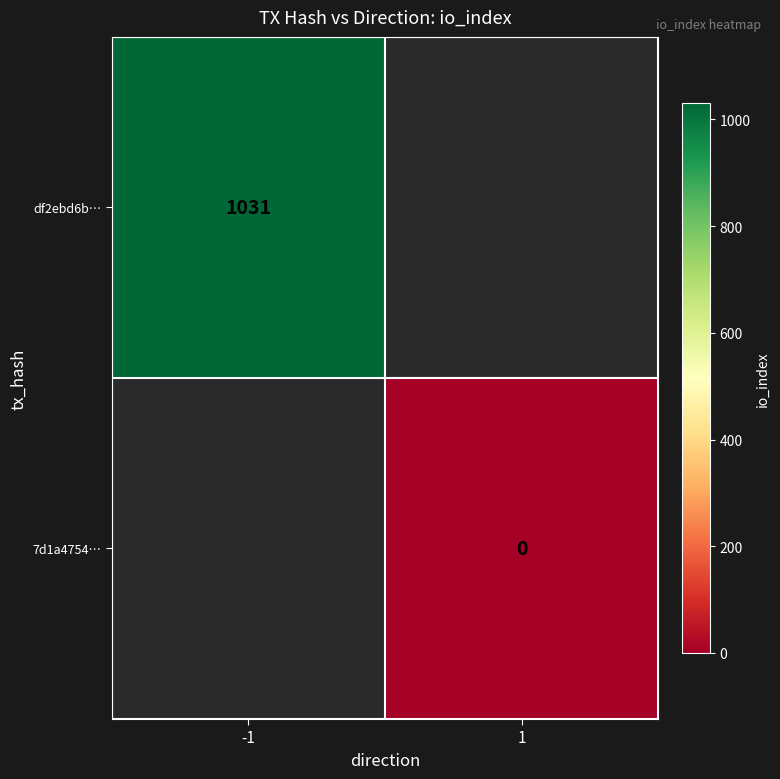

True or false: df2ebd6b… has a value of 1512 at -1.

False